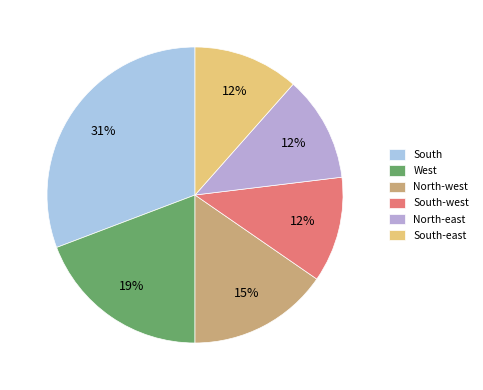

How many slices are in this pie chart?

6